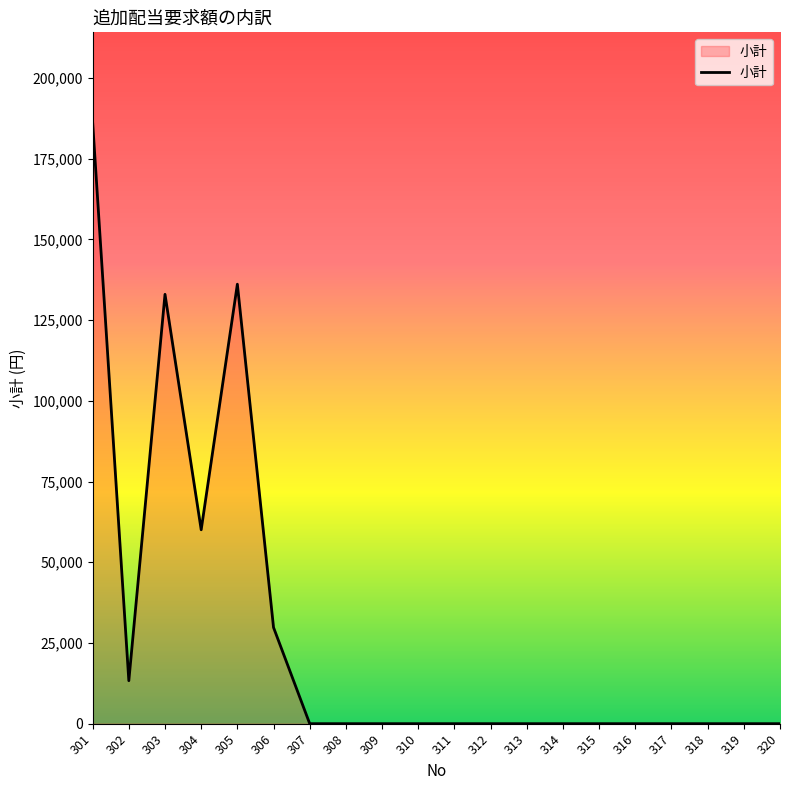

What is the change in value from 301 to 316?

-186210